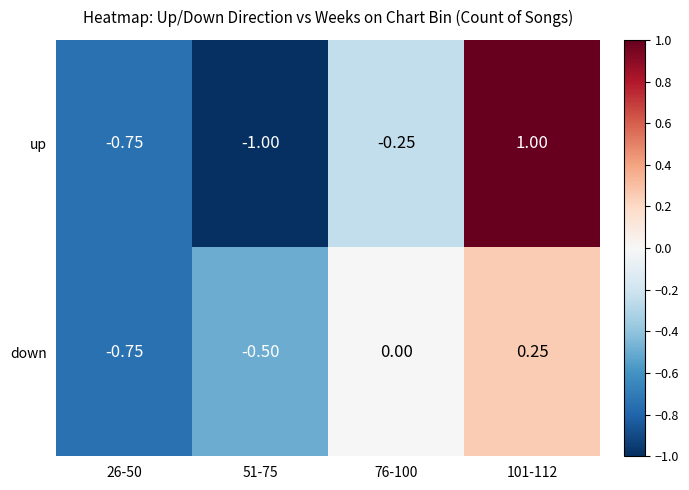

Is the value of up at 101-112 greater than the value of down at 51-75?

Yes